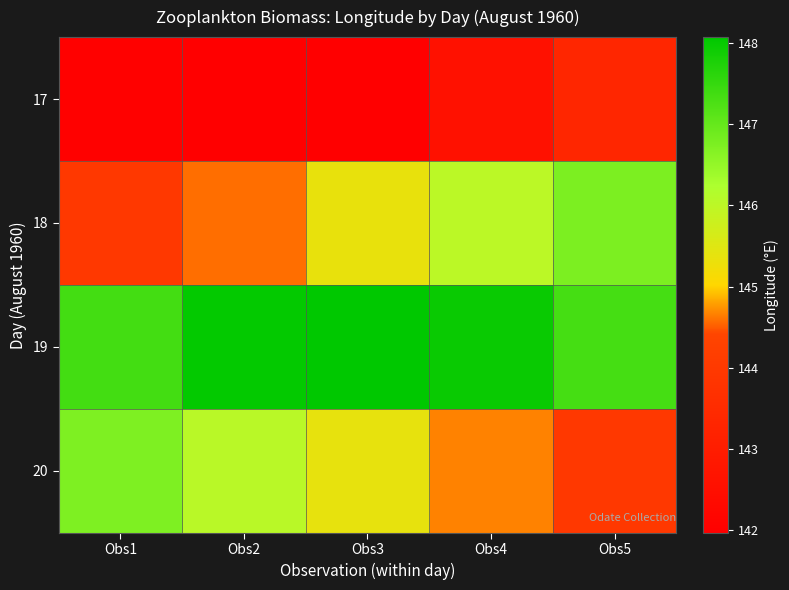

Reading left to right, list all the values displayed in this chart.

17: Obs1=142.0	Obs2=142.0	Obs3=142.0	Obs4=142.6	Obs5=143.3
18: Obs1=143.9	Obs2=144.6	Obs3=145.3	Obs4=146.0	Obs5=146.8
19: Obs1=147.3	Obs2=148.0	Obs3=148.1	Obs4=148.0	Obs5=147.3
20: Obs1=146.7	Obs2=146.1	Obs3=145.4	Obs4=144.7	Obs5=144.0